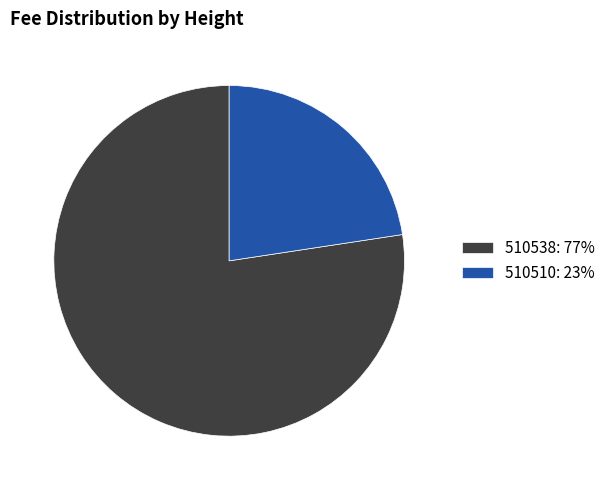

Do 510538: 77% and 510510: 23% together represent more than half of the pie?

Yes